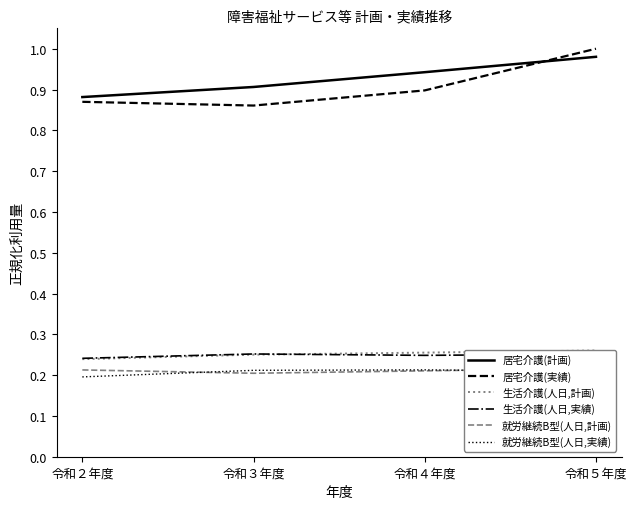

The value of 居宅介護(実績) at 令和３年度 is 1.2. True or false?

False